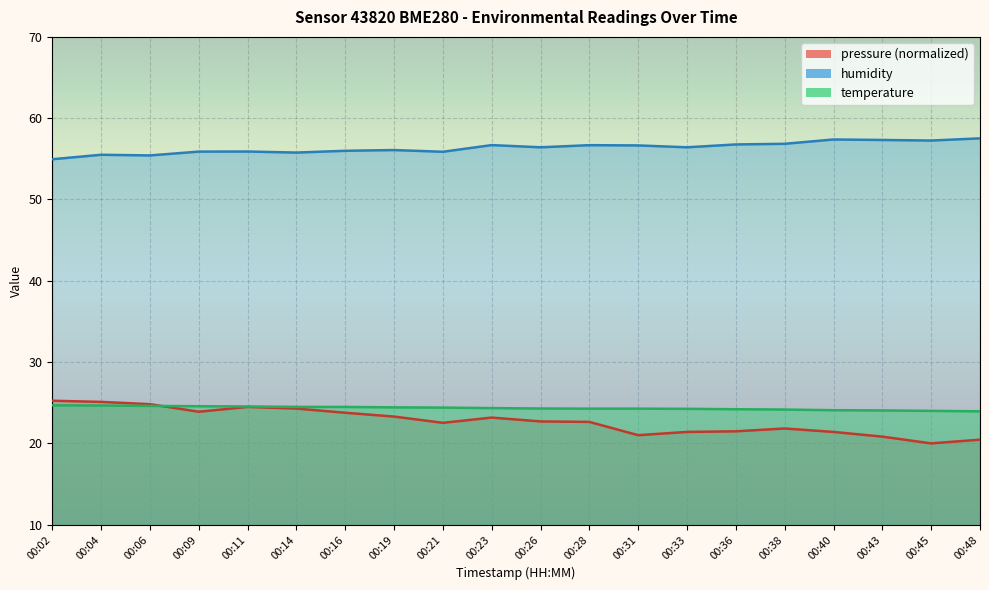

At 00:38, list the series in order from smallest to largest.

pressure_norm, temperature, humidity